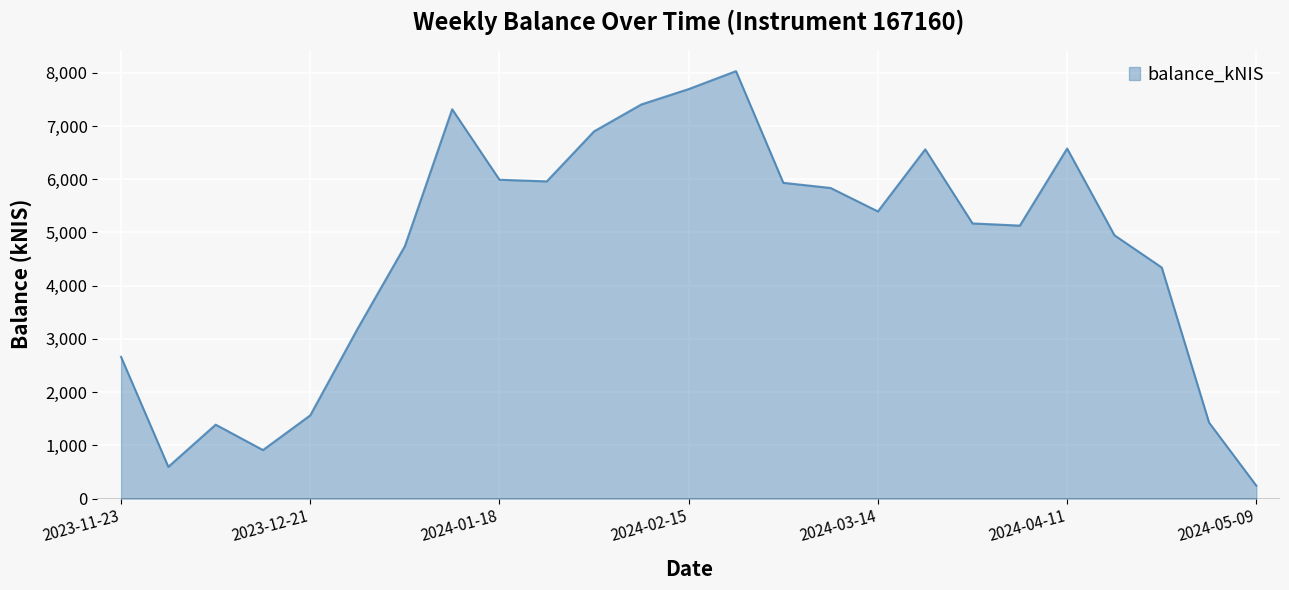

How many interior local peaks (higher than both neighbors) does the data have?

5